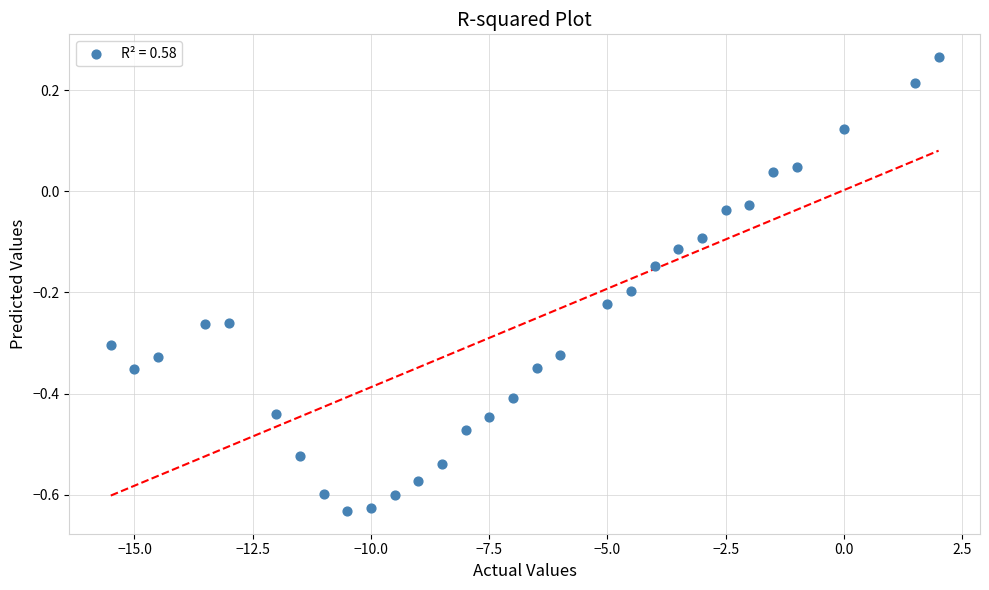

What is the range of X values (max minus min)?

17.5